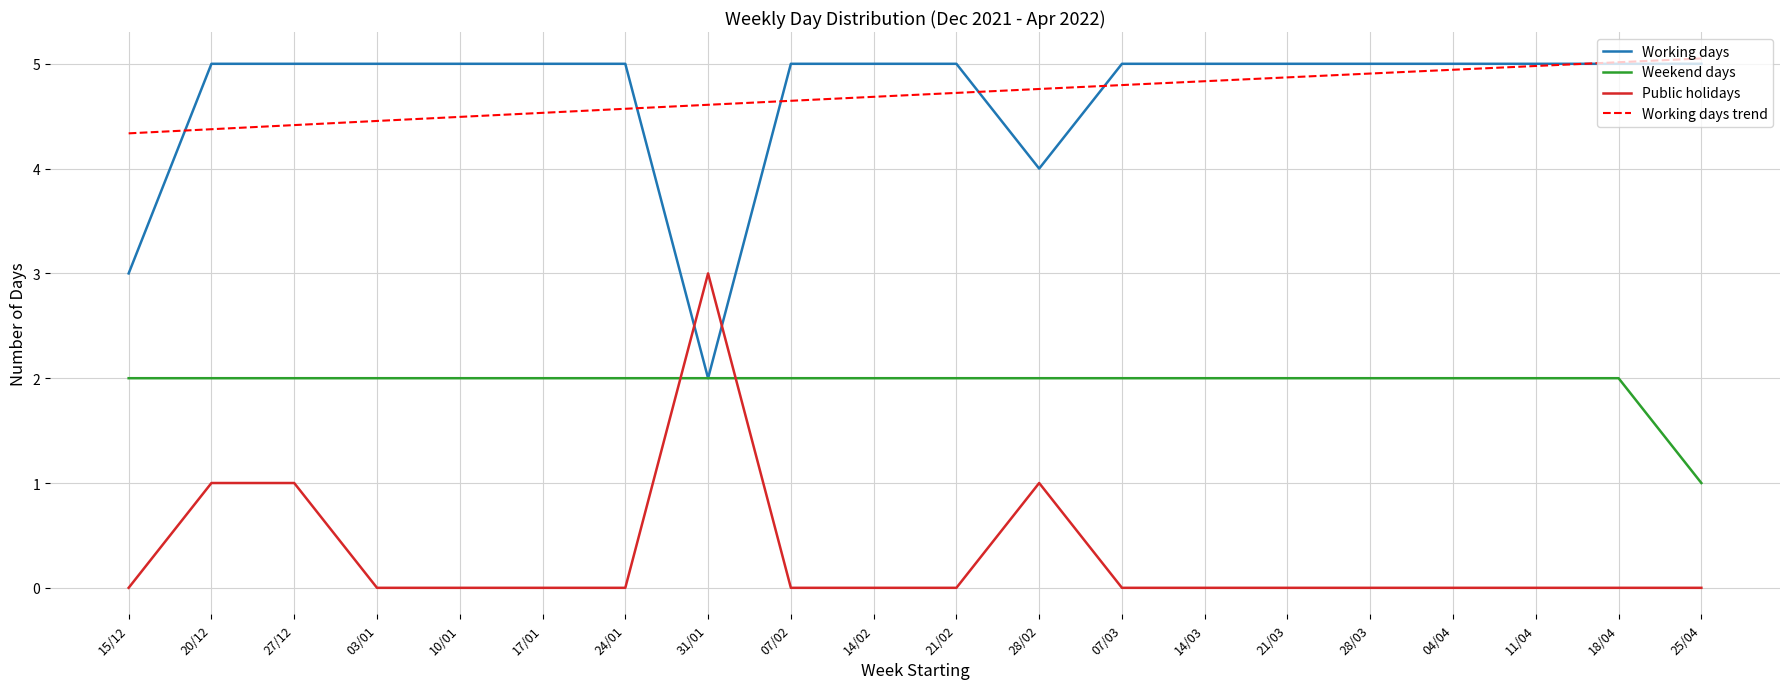

The Working days series shows 3 at 18/04. True or false?

False